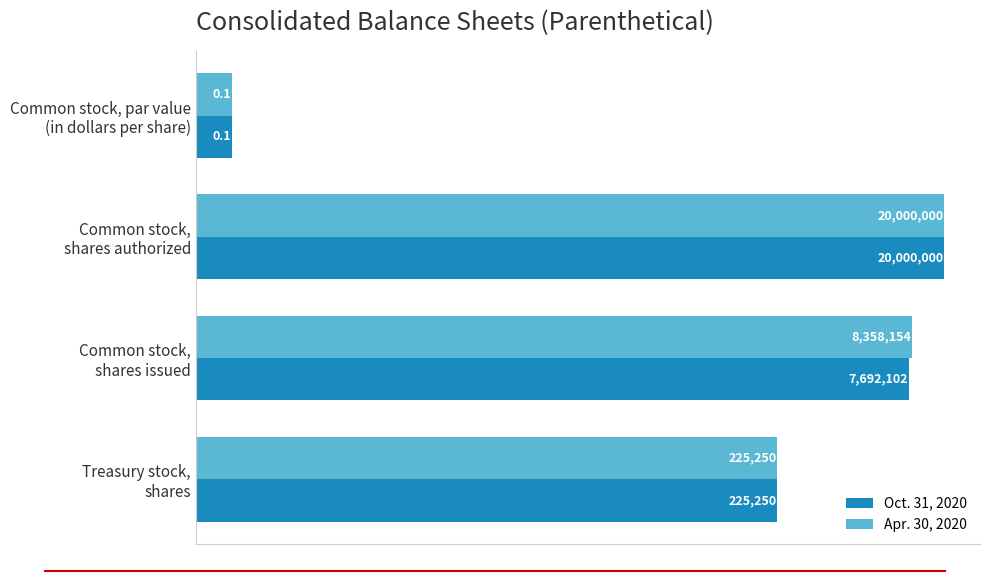

List the series in order of their peak value, highest first.

Oct. 31, 2020, Apr. 30, 2020